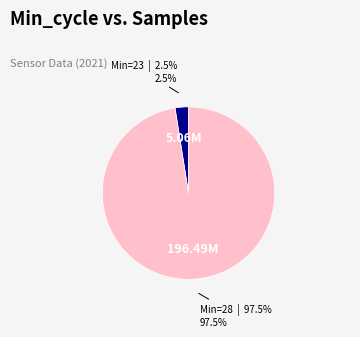

Is there any slice that represents more than half of the pie?

Yes